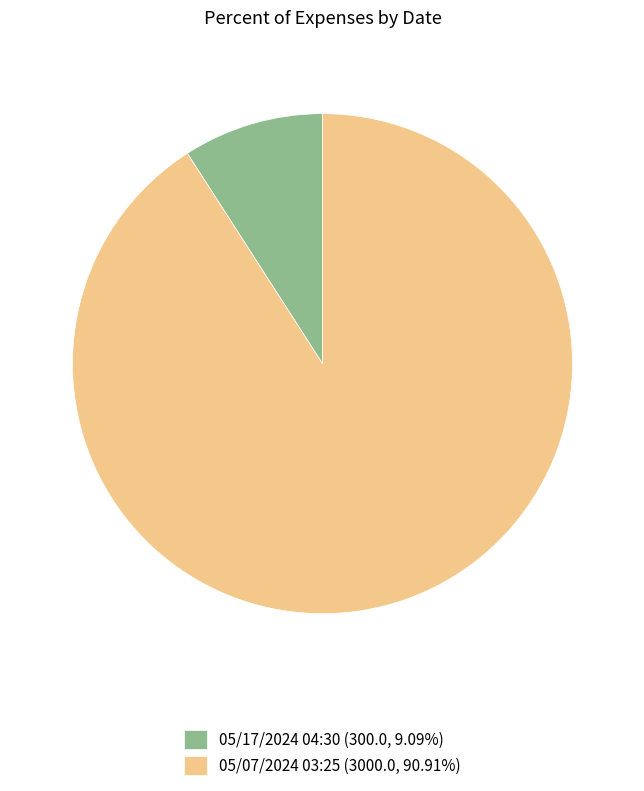

How many slices are in this pie chart?

2